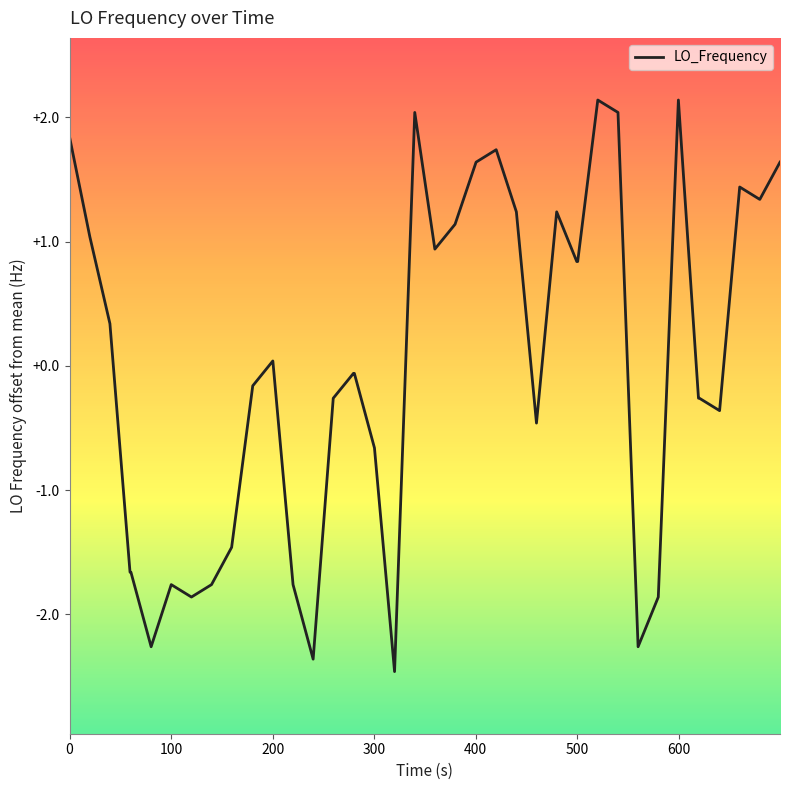

How many negative values are there?

21